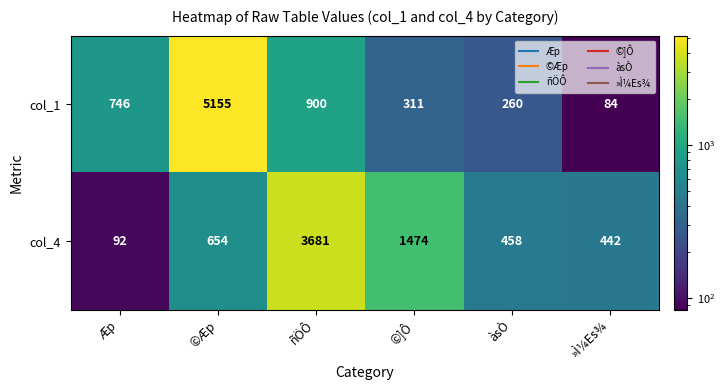

Reading left to right, list all the values displayed in this chart.

col_1: Æp=746	©Æp=5155	ñÖÔ=900	©]Ô=311	àsÒ=260	»Ì¼Es¾=84
col_4: Æp=92	©Æp=654	ñÖÔ=3681	©]Ô=1474	àsÒ=458	»Ì¼Es¾=442